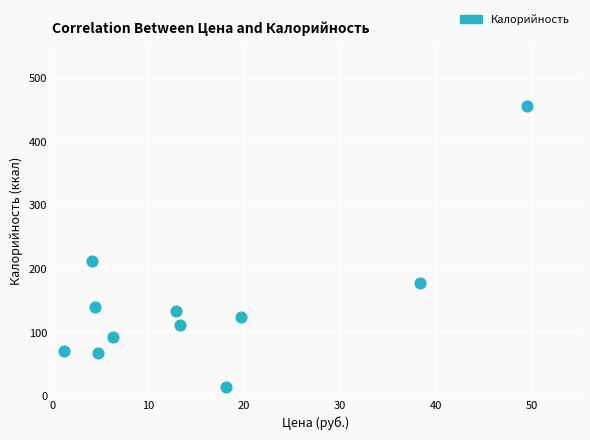

What is the average Y value?

145.0